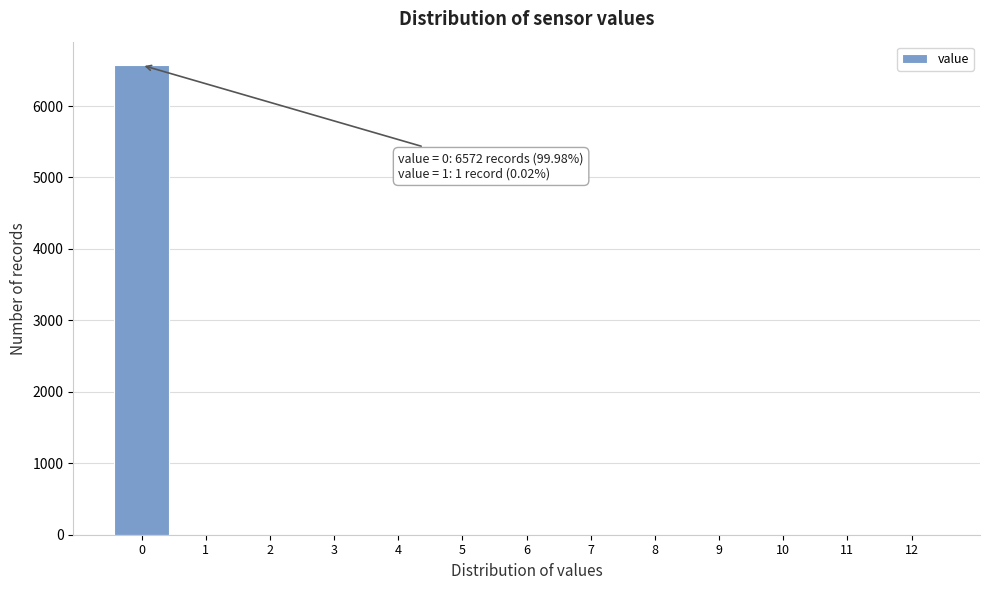

What is the sum of all values?

6573